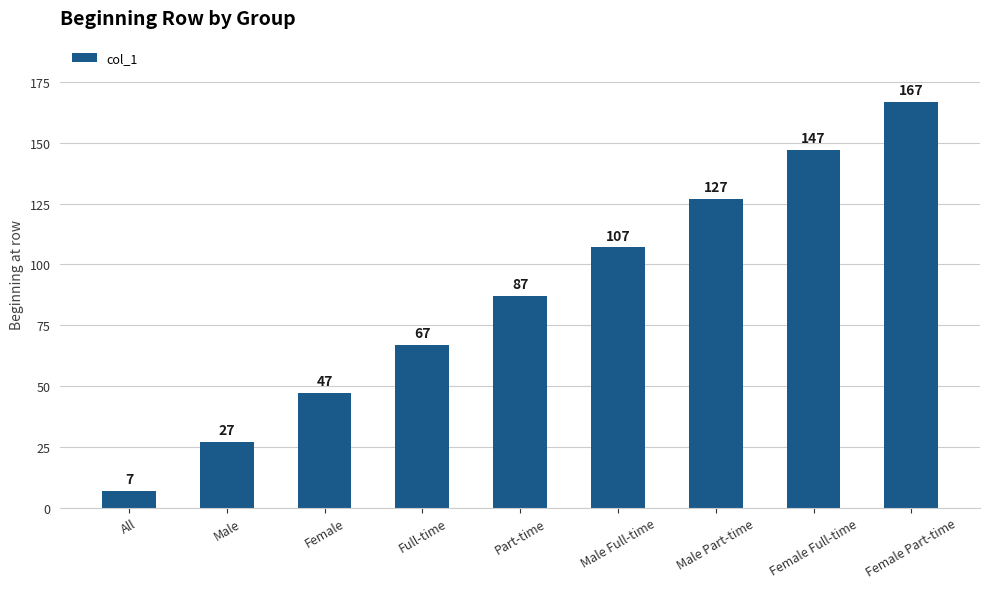

What is the value of the 5th bar from the left?

87